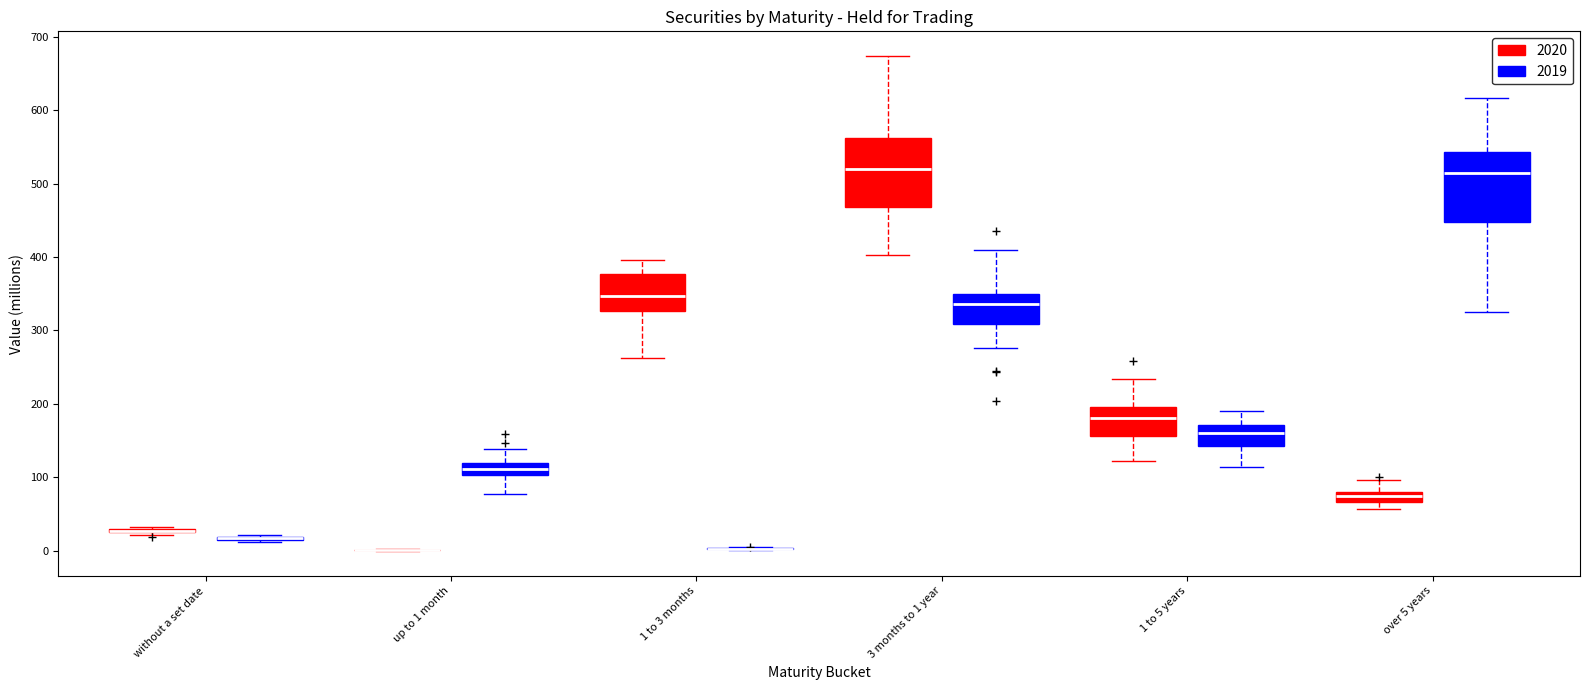

Where is the lower edge of the box for 1 to 5 years (2020) on the y-axis? The values are not printed on the chart, so give them approximately, as read against the axis.

160